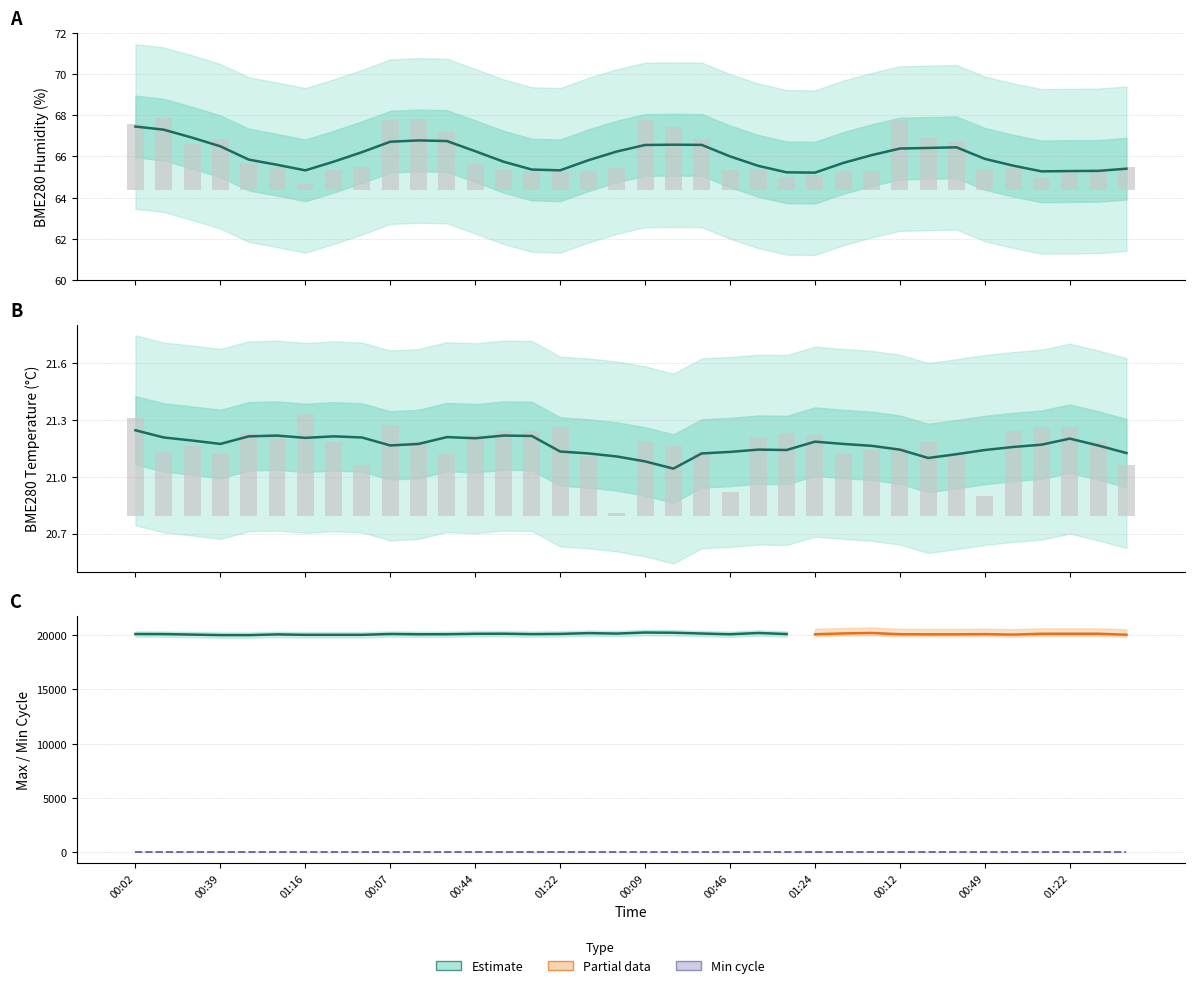

Reading left to right, what are all the values shown in this chart?

BME280_temperature: 00:02=0.5	00:14=0.3	00:26=0.4	00:39=0.3	00:51=0.4	01:04=0.4	01:16=0.5	01:29=0.4	01:37=0.3	00:07=0.5	00:19=0.4	00:31=0.3	00:44=0.4	00:56=0.4	01:09=0.4	01:22=0.5	01:34=0.3	01:39=0.0	00:09=0.4	00:21=0.4	00:34=0.3	00:46=0.1	00:59=0.4	01:11=0.4	01:24=0.4	01:32=0.3	01:27=0.4	00:12=0.4	00:24=0.4	00:36=0.3	00:49=0.1	01:01=0.4	01:14=0.5	01:22=0.5	01:29=0.4	01:37=0.3
BME280_humidity: 00:02=3.2	00:14=3.5	00:26=2.2	00:39=2.5	00:51=1.3	01:04=1.1	01:16=0.3	01:29=1.0	01:37=1.1	00:07=3.4	00:19=3.4	00:31=2.8	00:44=1.3	00:56=1.0	01:09=1.0	01:22=0.9	01:34=0.9	01:39=1.1	00:09=3.4	00:21=3.1	00:34=2.5	00:46=1.0	00:59=1.1	01:11=0.6	01:24=0.8	01:32=0.9	01:27=0.9	00:12=3.4	00:24=2.5	00:36=2.4	00:49=1.1	01:01=1.1	01:14=0.6	01:22=0.9	01:29=1.0	01:37=1.1